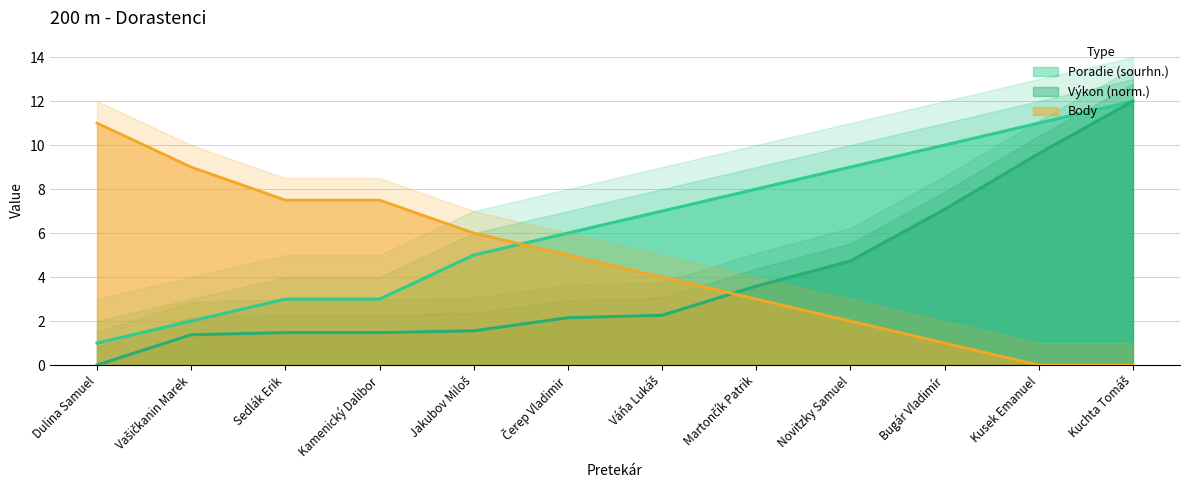

What is the sum of the Body values at Bugár Vladimír and Váňa Lukáš?

5.0